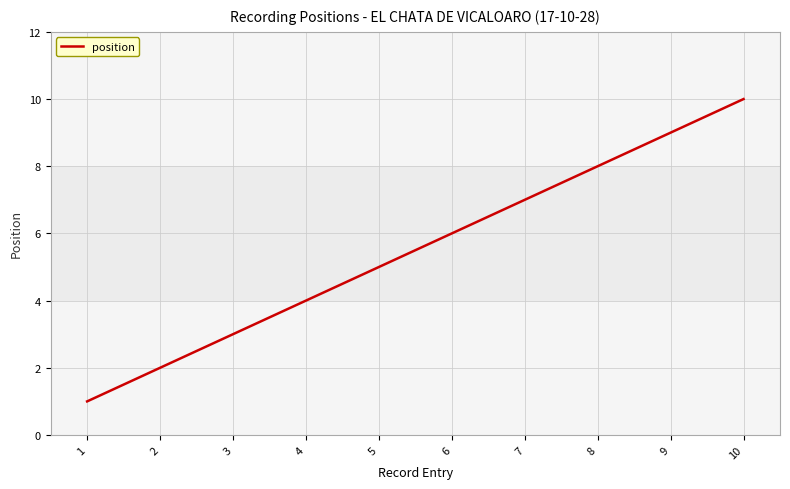

What is the difference between the maximum and minimum values?

9